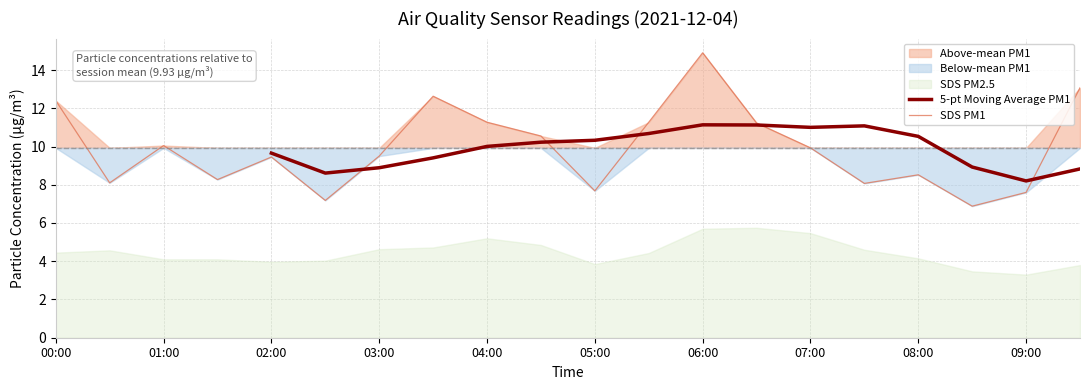

The value of SDS PM1 at 05:00 is 7.7. True or false?

True